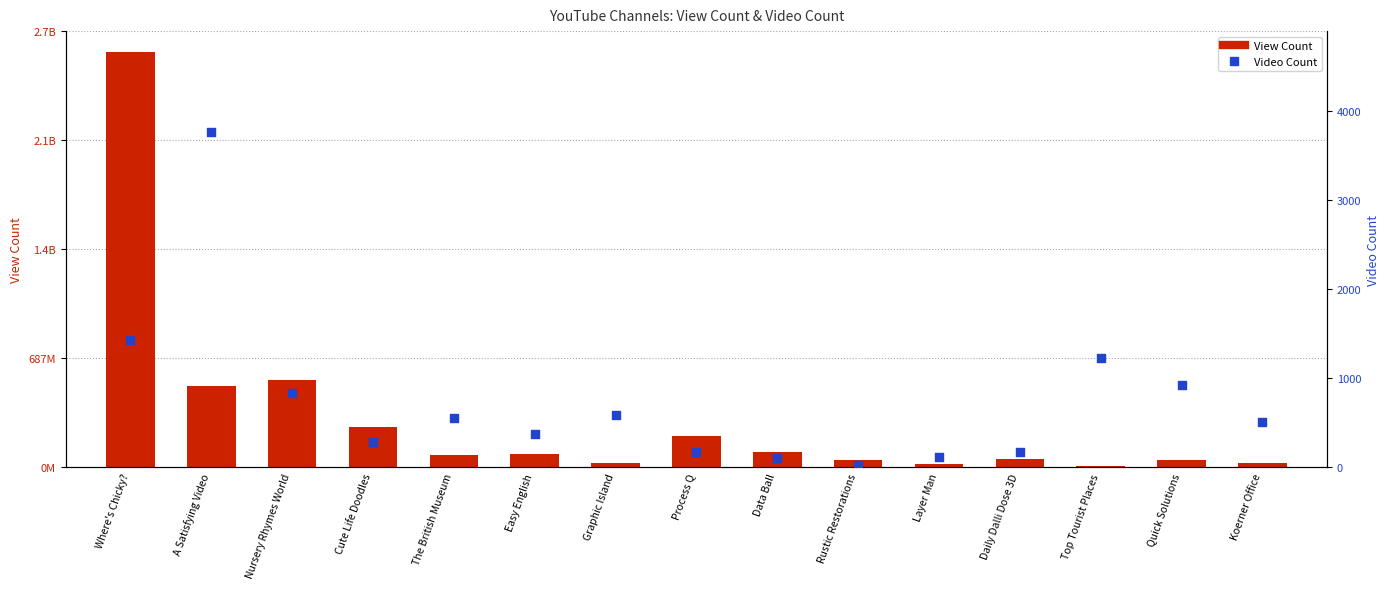

Which series has the largest Y range (max minus min)?

View Count